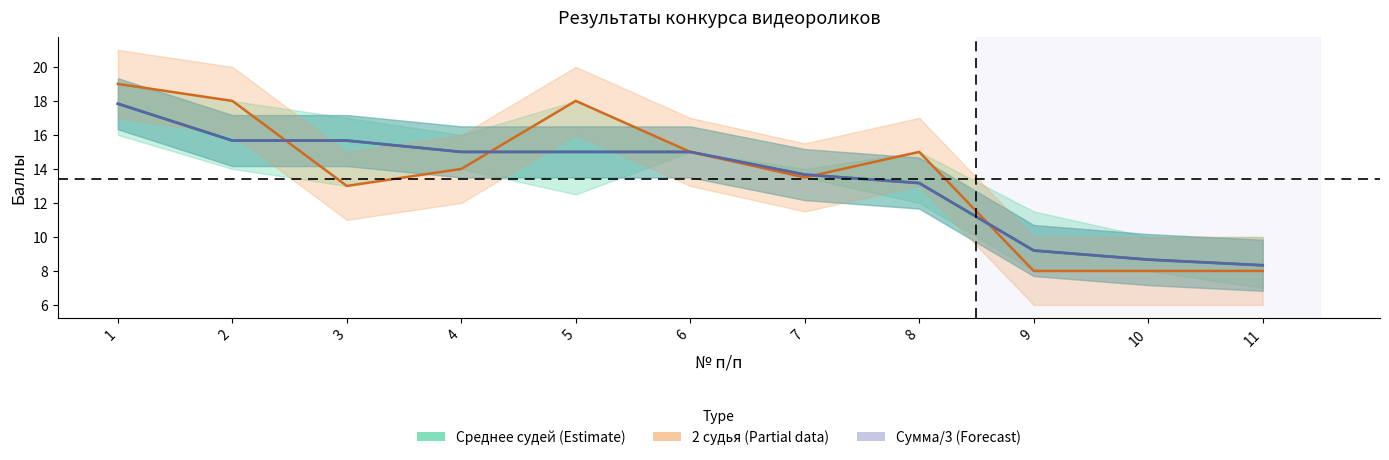

The Среднее судей (Estimate) series shows 17.8 at 1. True or false?

True